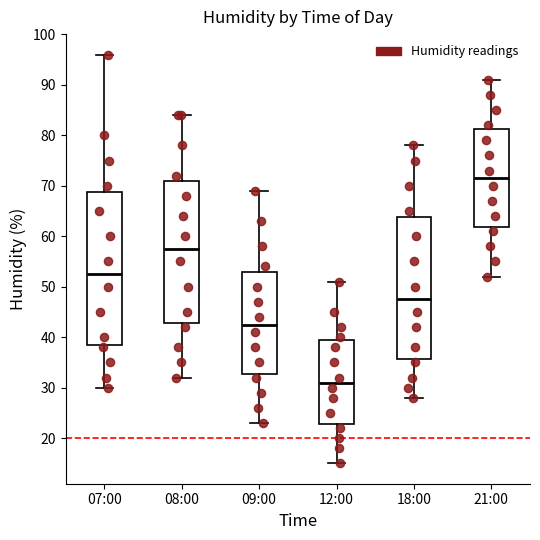

Reading left to right, transcribe this box plot: for each box, give where its median line is, the range the box spans, and where its two whiskers end, as read against the y-axis. The values are not printed on the chart, so give them approximately, as read against the axis.

07:00: median 53, box 39 to 69, whiskers 30 to 96
08:00: median 58, box 43 to 71, whiskers 32 to 84
09:00: median 43, box 33 to 53, whiskers 23 to 69
12:00: median 31, box 23 to 40, whiskers 15 to 51
18:00: median 48, box 36 to 64, whiskers 28 to 78
21:00: median 72, box 62 to 81, whiskers 52 to 91